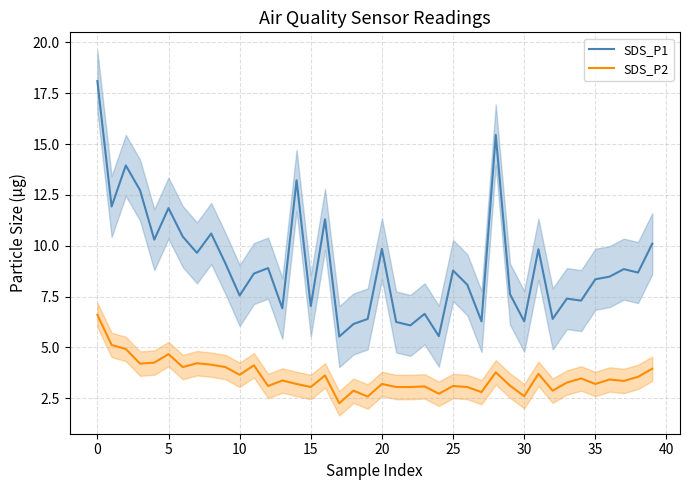

Which category has the highest value in the SDS_P2 series?

0